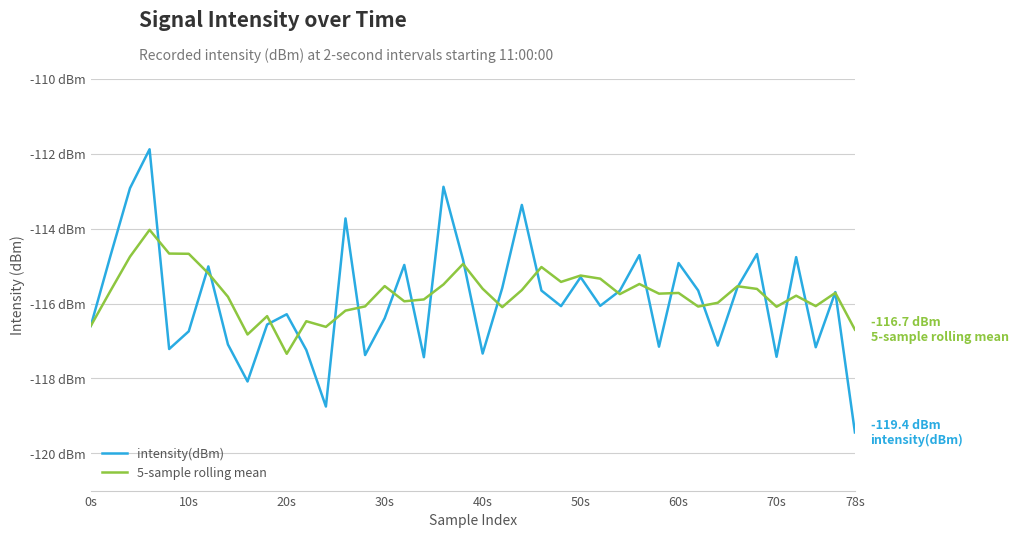

Which series has the largest total across all categories?

5-sample rolling mean